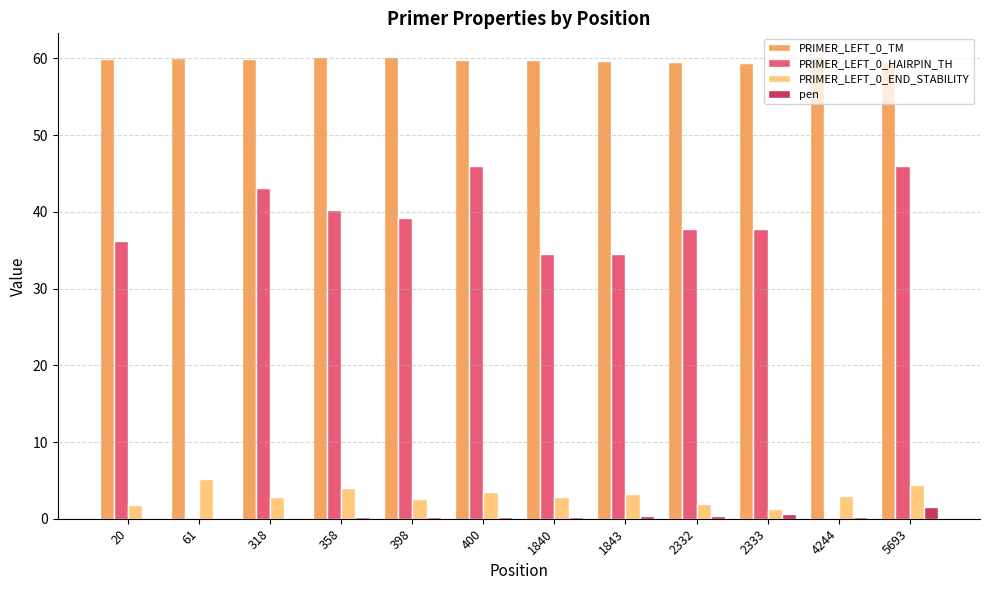

Is it true that PRIMER_LEFT_0_TM equals 60.2 at 398?

True